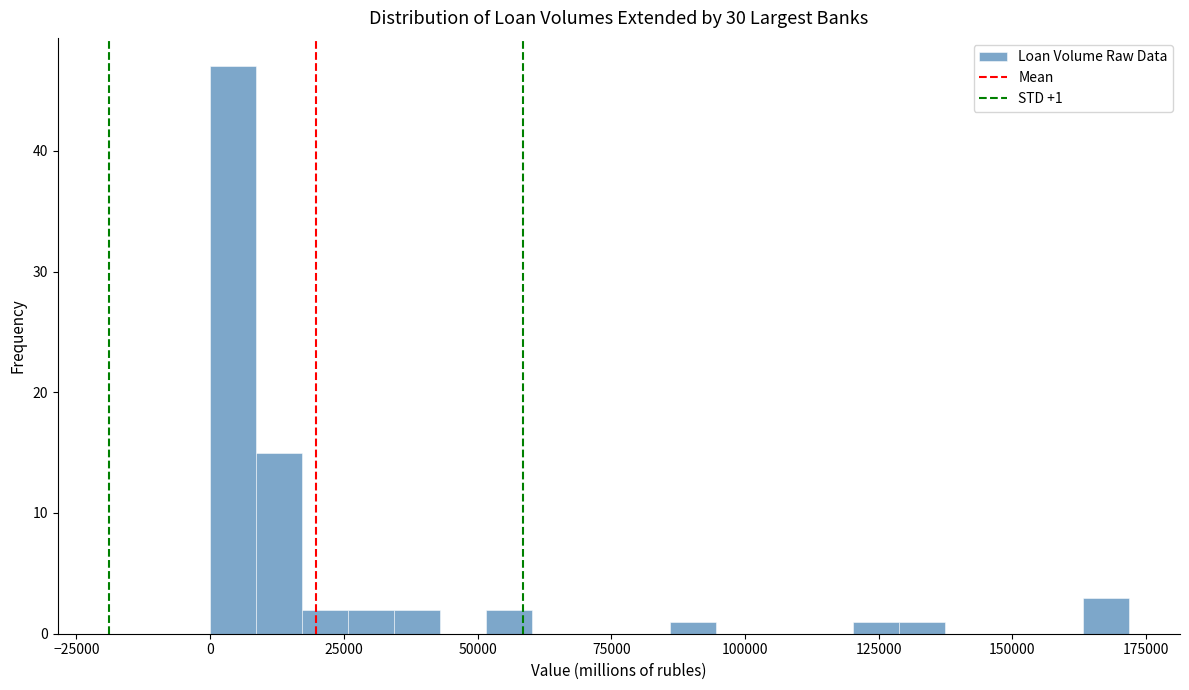

Read against the x-axis, roughly where is the centre of the tallest bar?

5000